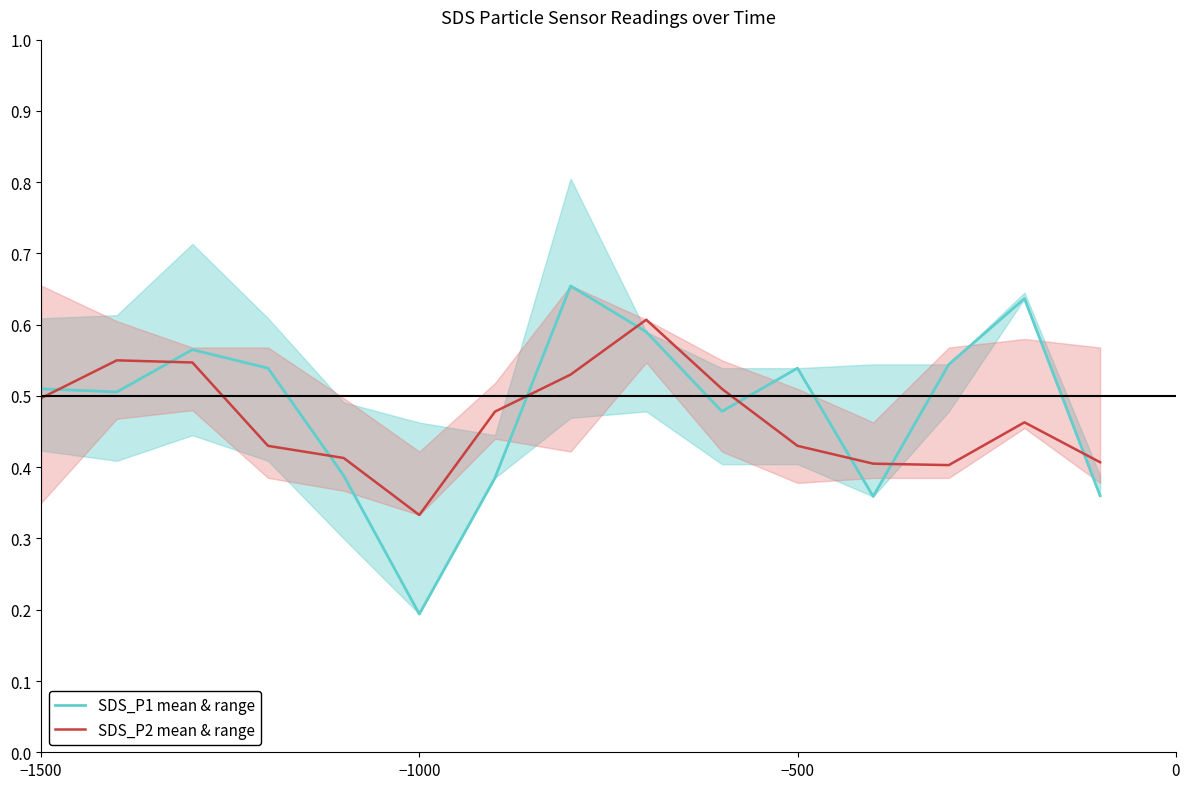

Which category has the lowest value in the SDS_P2 mean & range series?

−1000